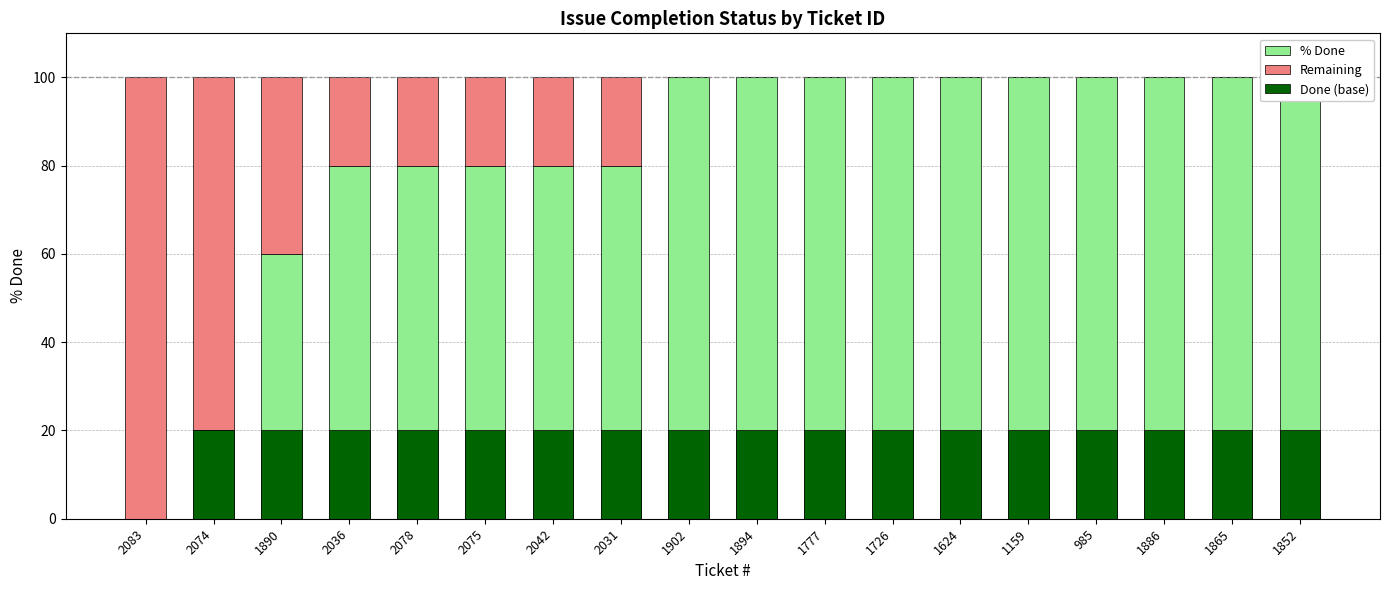

Which category has the lowest value in the Done (base) series?

2083